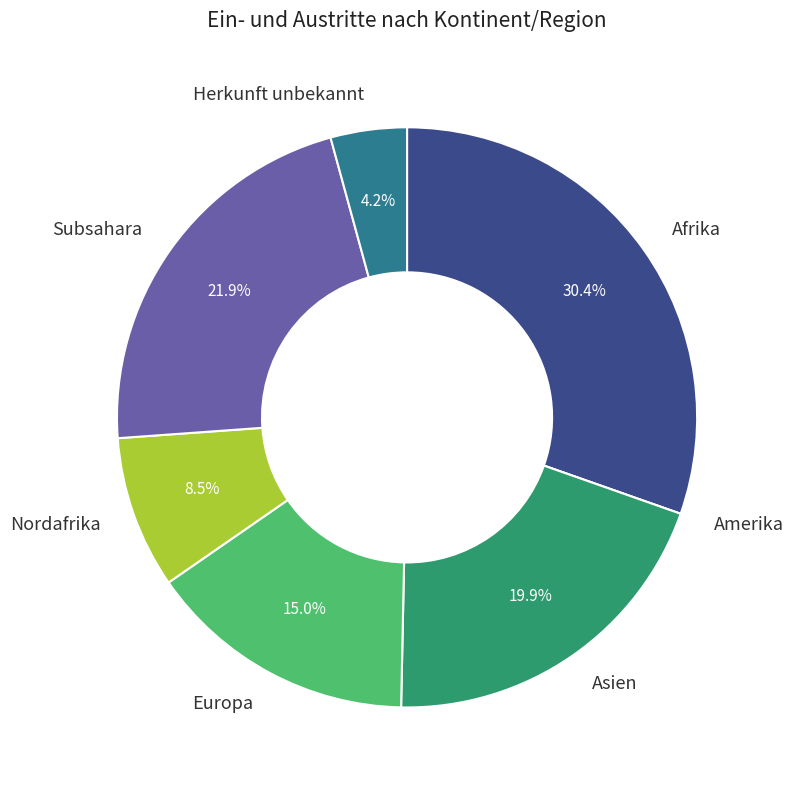

Is there any slice that represents more than half of the pie?

No